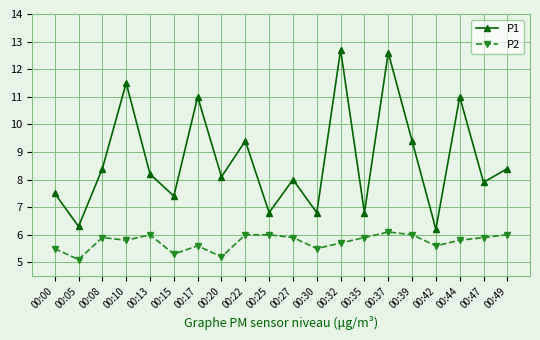

What is the greatest value displayed?

12.7